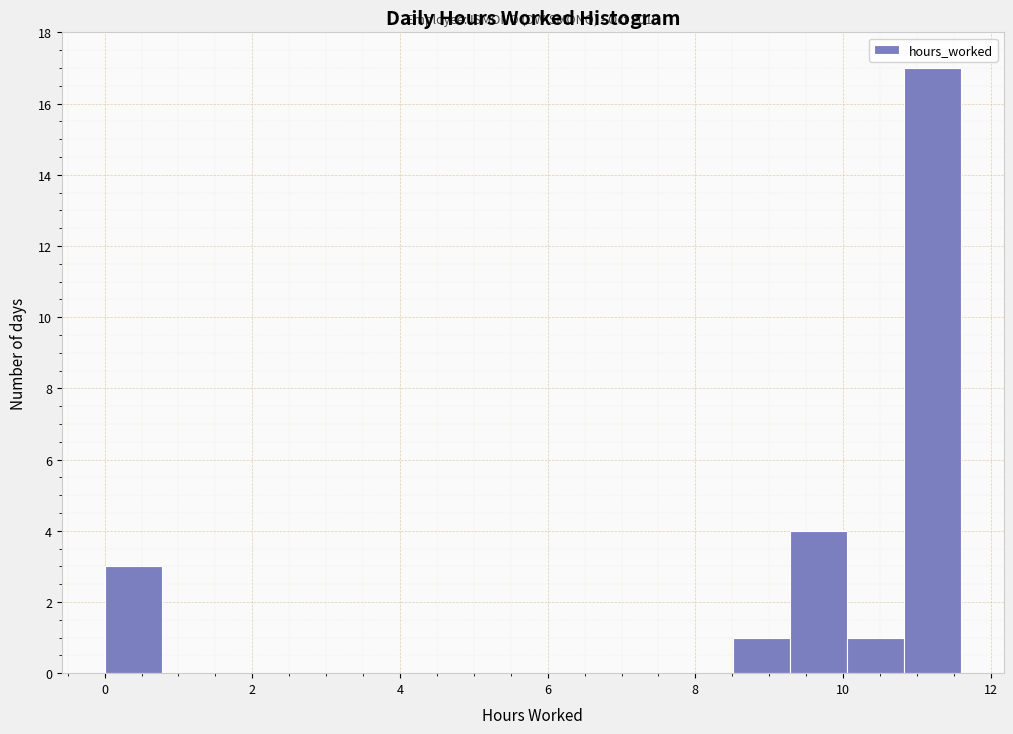

Read against the x-axis, roughly where is the centre of the tallest bar?

11.2